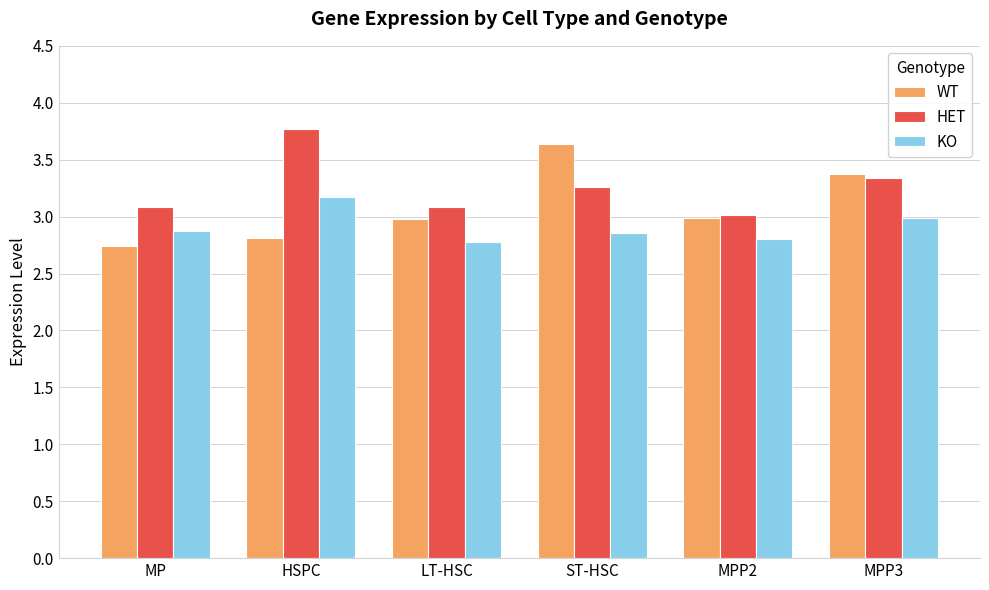

Are the bars grouped side by side (vs. stacked)?

Yes